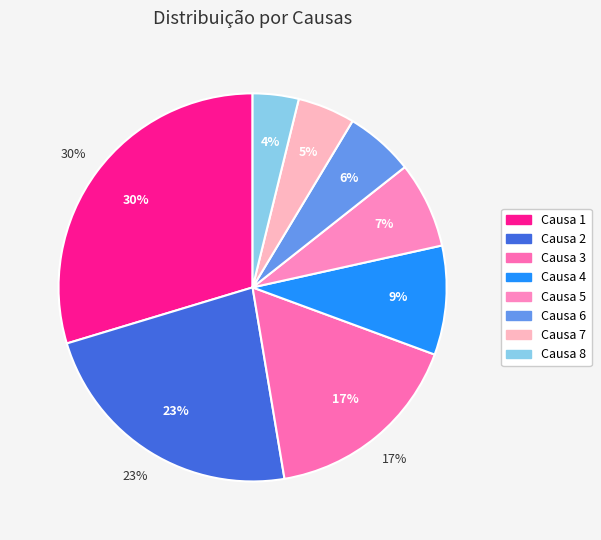

The Causa 8 slice represents 4% of the pie. True or false?

True